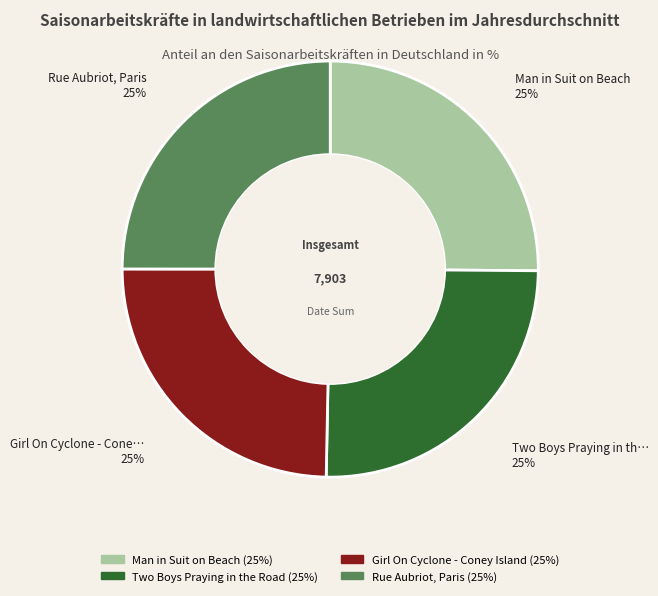

To the nearest percent, what is the average slice percentage?

25%